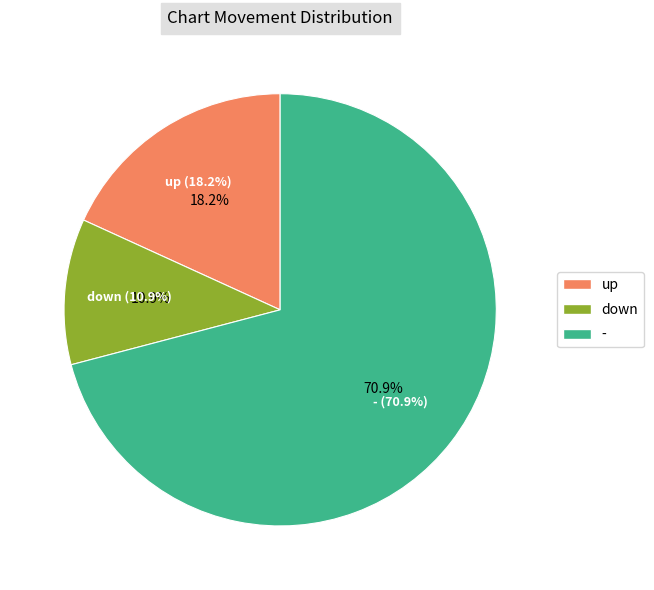

To the nearest percent, what portion does down represent?

11%